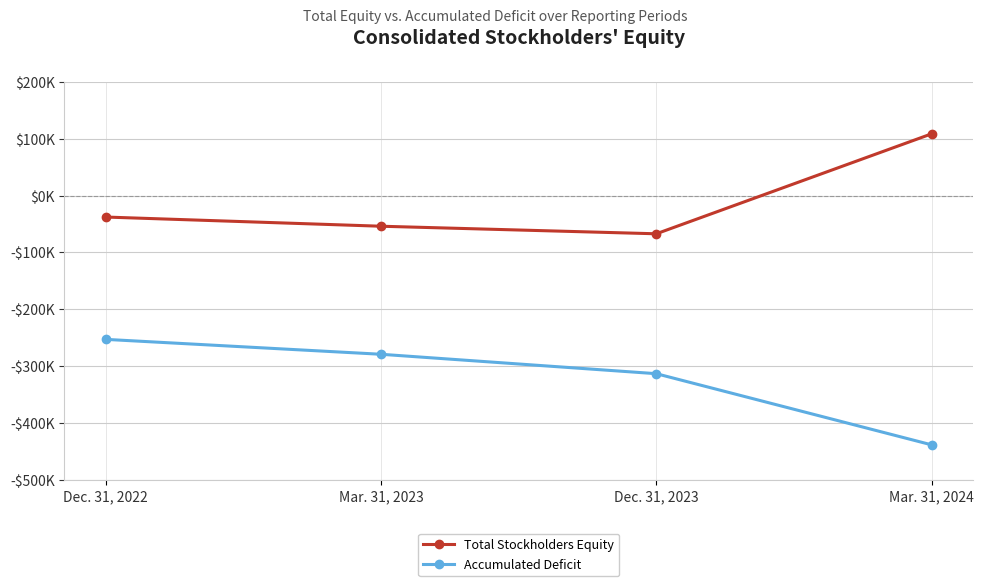

How many interior local valleys does the Total Stockholders Equity series have?

1